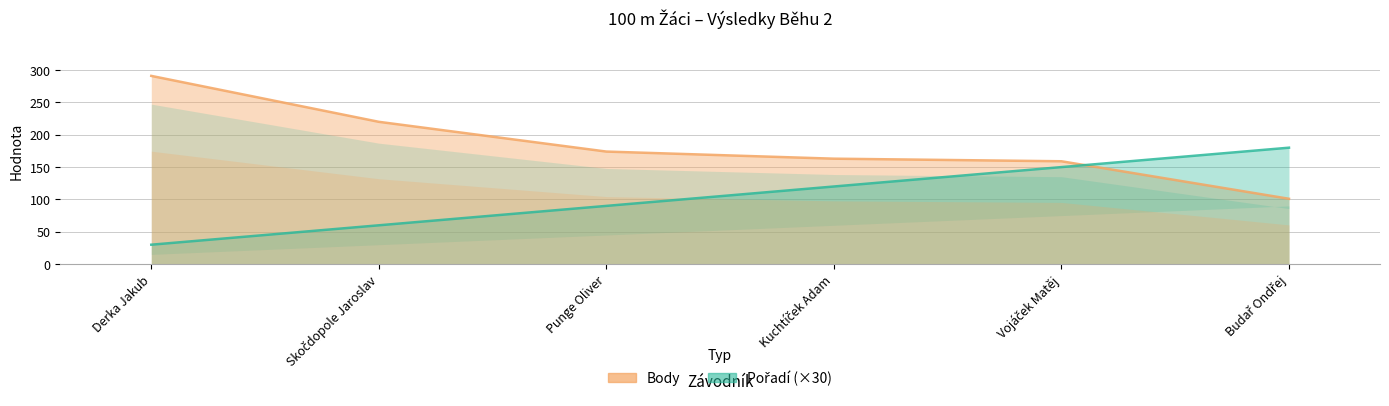

Reading left to right, extract all data points from this chart.

Pořadí: Derka Jakub=30	Skočdopole Jaroslav=60	Punge Oliver=90	Kuchtíček Adam=120	Vojáček Matěj=150	Budař Ondřej=180
Body: Derka Jakub=291	Skočdopole Jaroslav=220	Punge Oliver=174	Kuchtíček Adam=163	Vojáček Matěj=159	Budař Ondřej=101